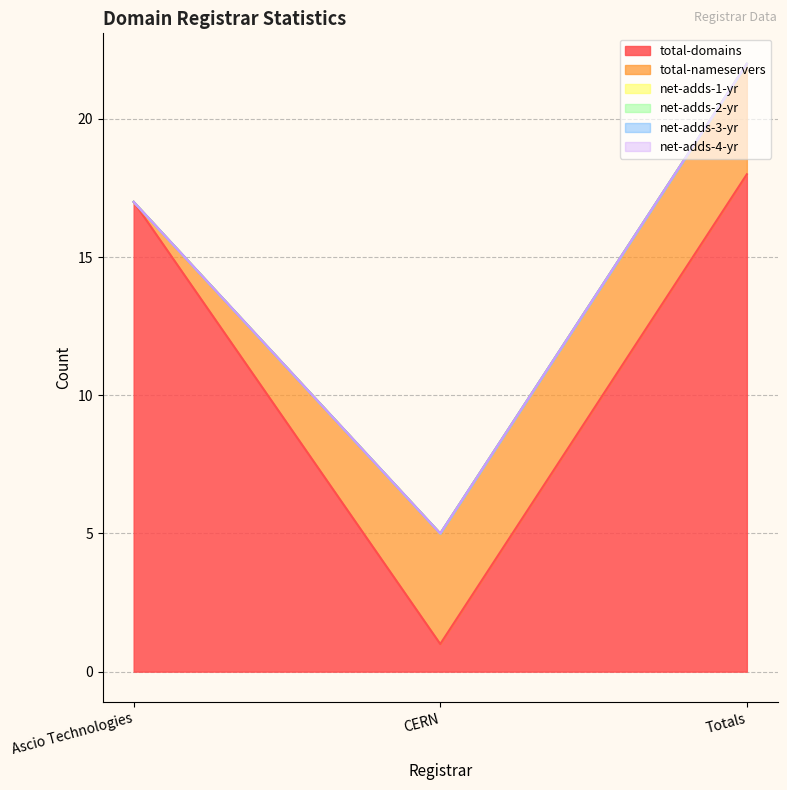

Does the chart display data point markers on the line(s)?

No